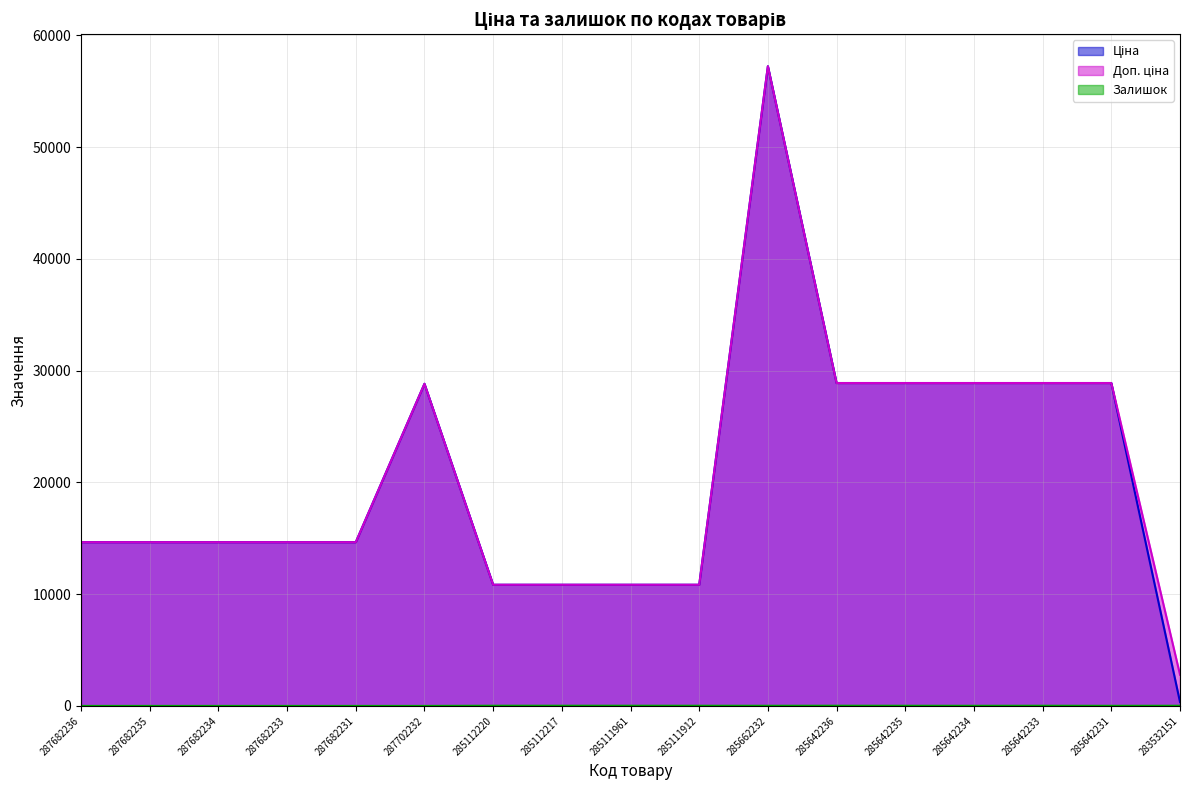

Which series has the largest total across all categories?

Доп. ціна